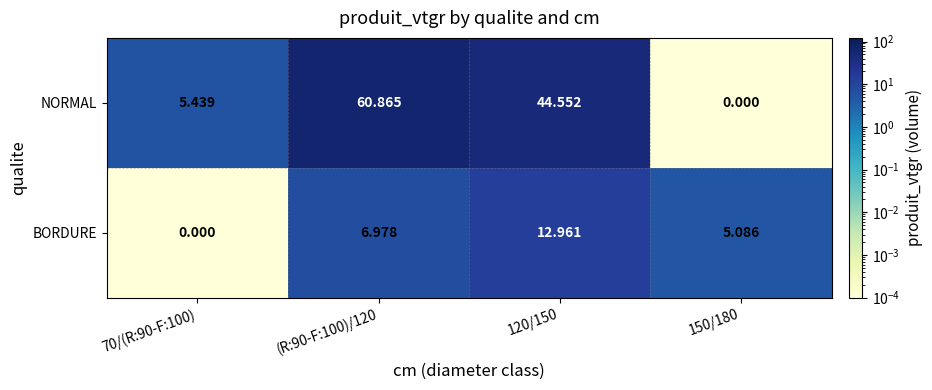

Is the value of BORDURE at 120/150 greater than the value of NORMAL at 150/180?

Yes